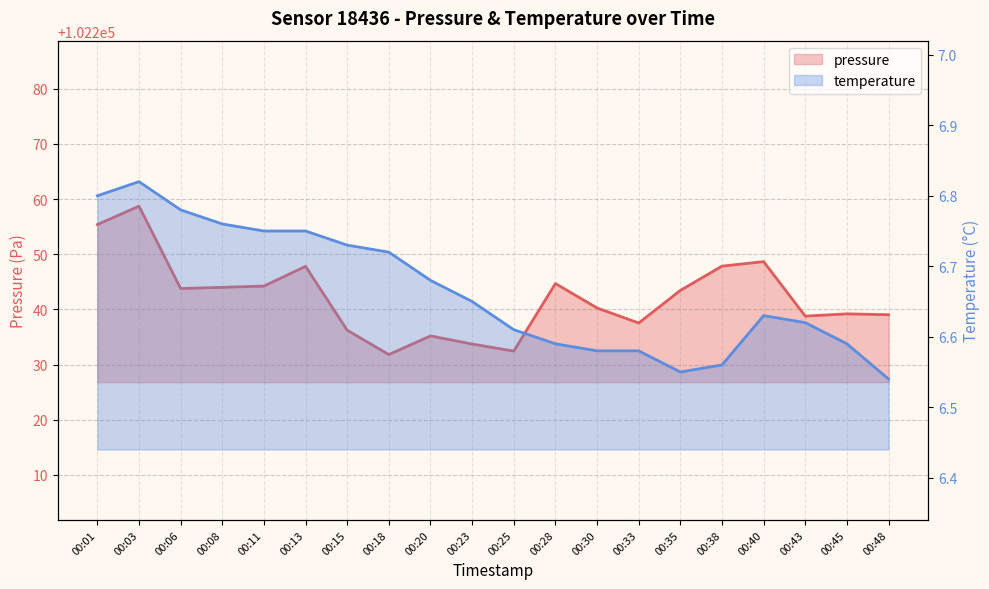

The value of temperature at 00:06 is 1.8. True or false?

False